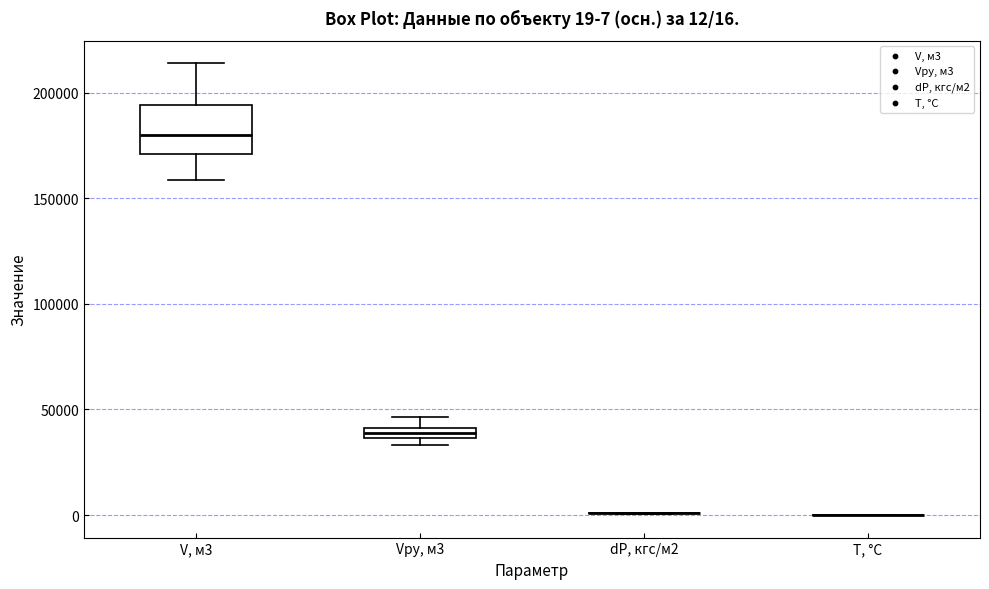

Comparing the boxes themselves (not the whiskers), which one is the tallest?

V, м3